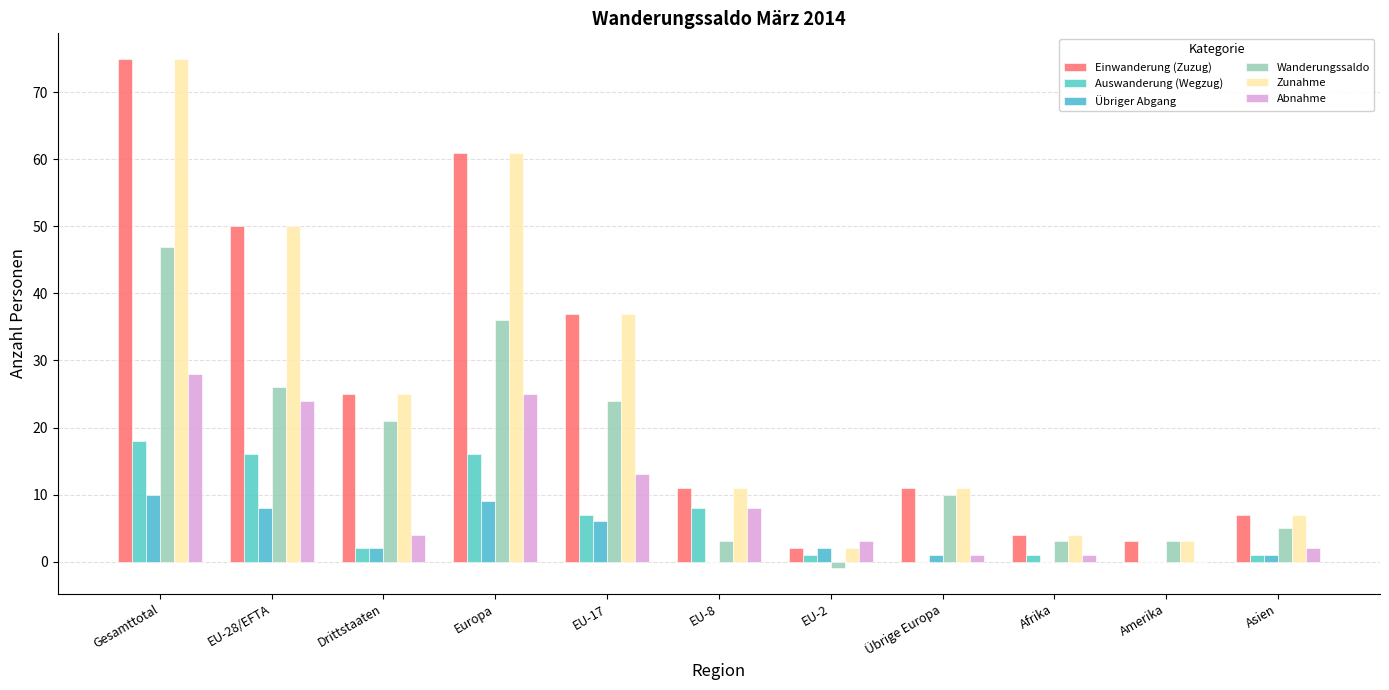

Are the bars horizontal?

No